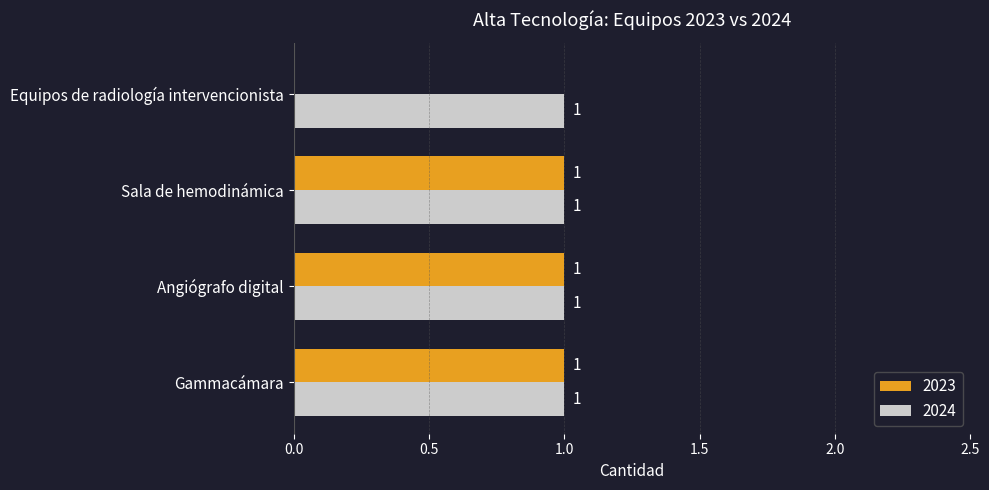

The 2023 series shows 1 at Angiógrafo digital. True or false?

True